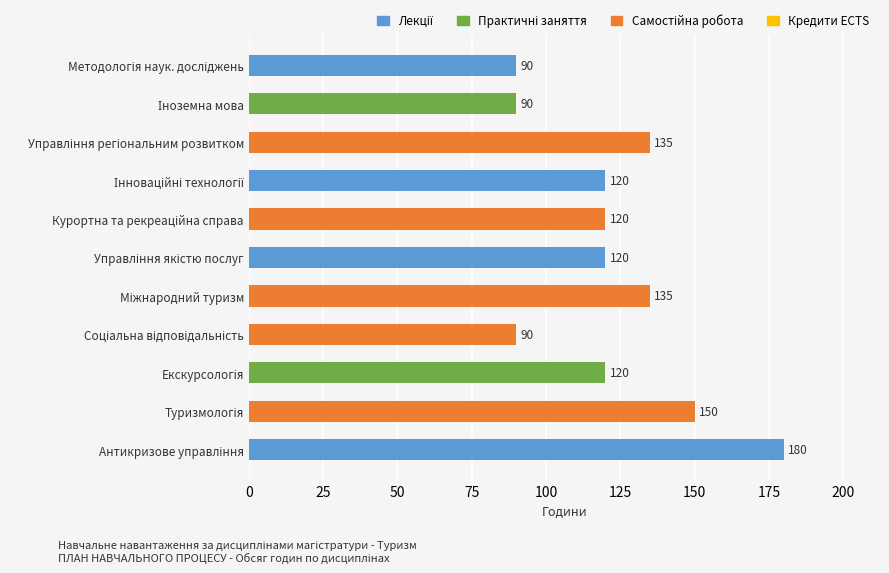

What is the sum of all values?

1350